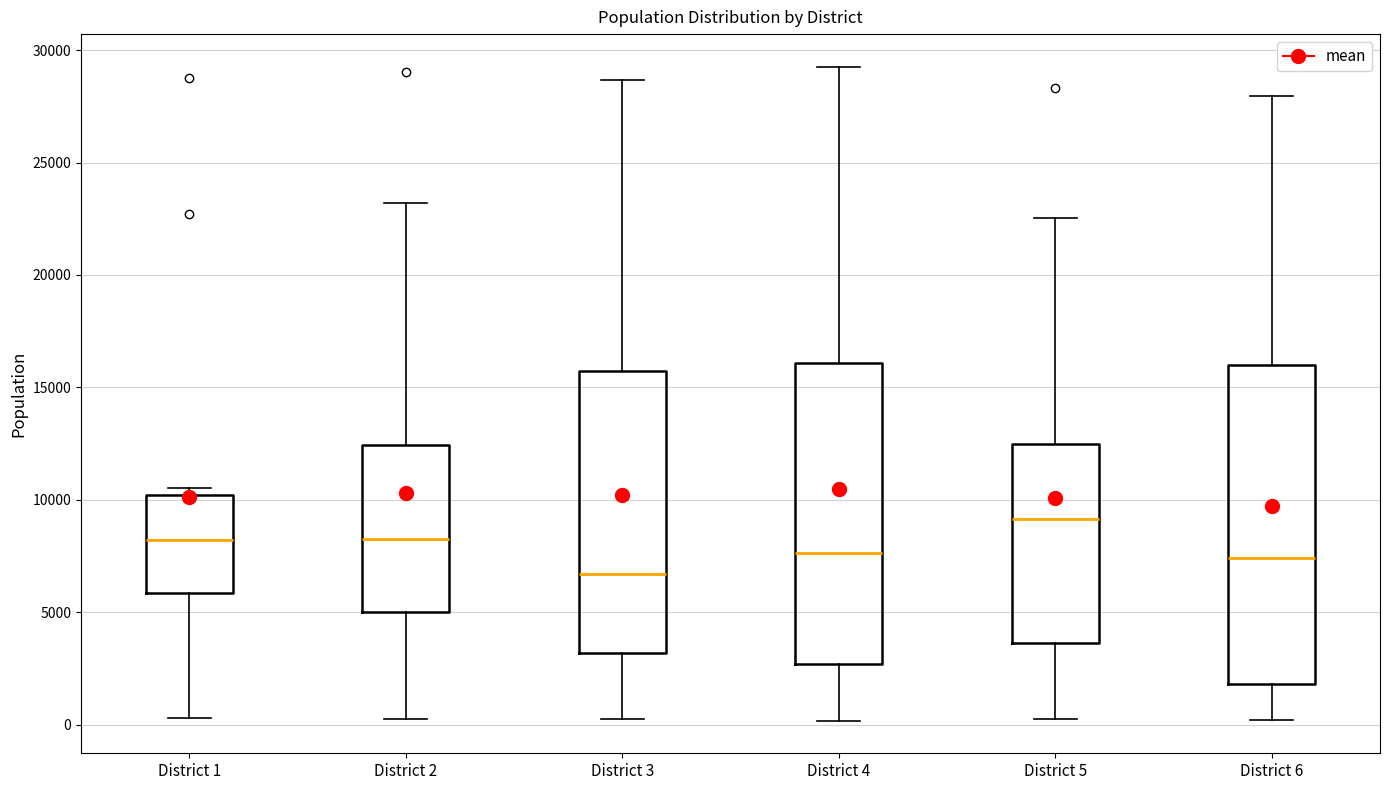

Where does the median line of the box for District 1 sit on the y-axis? The values are not printed on the chart, so give them approximately, as read against the axis.

8000